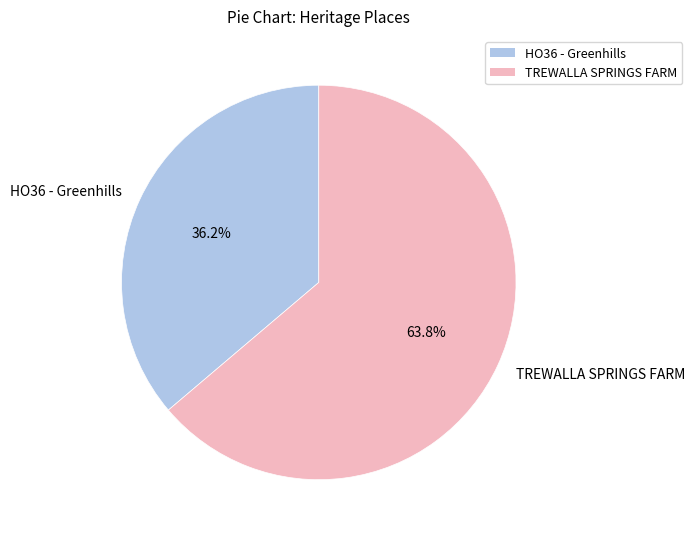

Does any single category account for the majority?

Yes